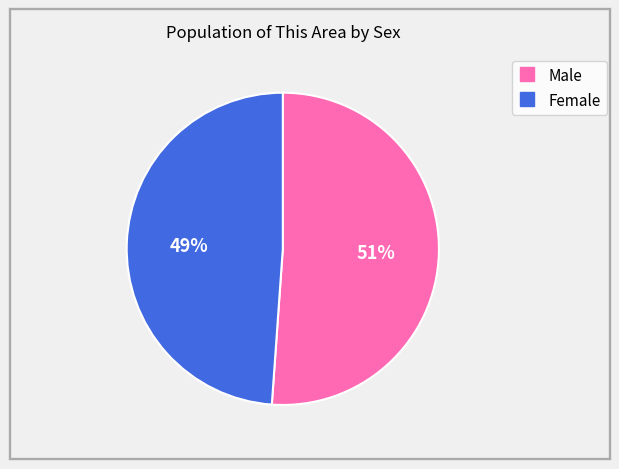

The Female slice represents 37% of the pie. True or false?

False